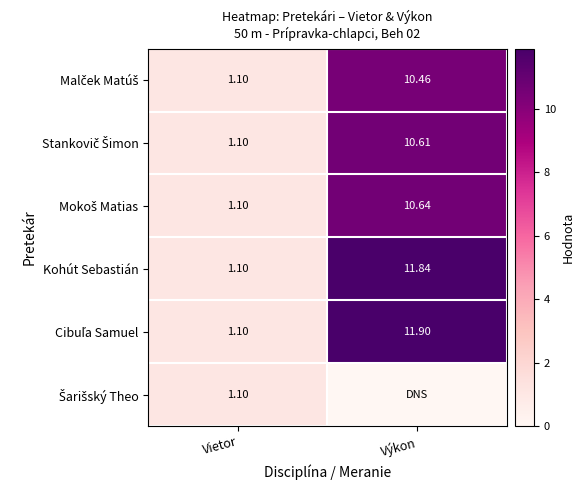

Where is Kohút Sebastián nearest to the value 6?

Vietor